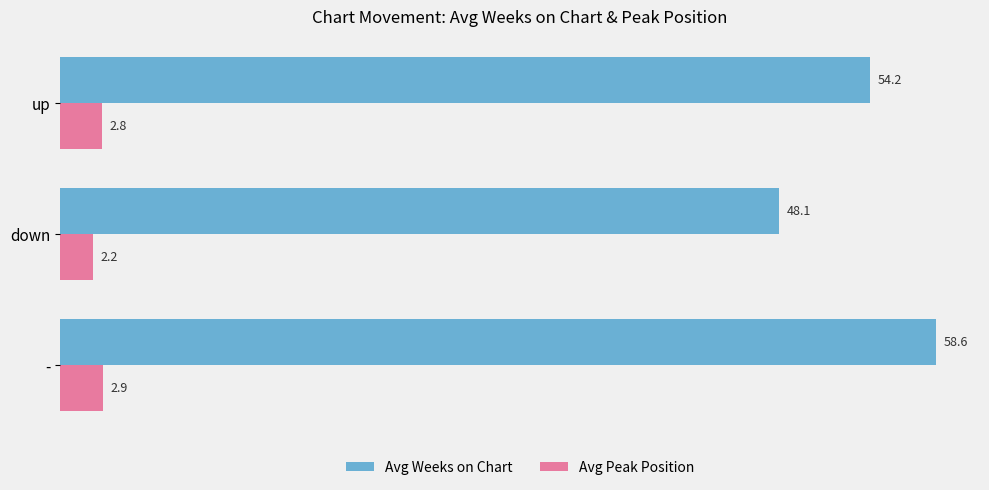

What is the difference between the maximum and minimum values in the Avg Weeks on Chart series?

10.5